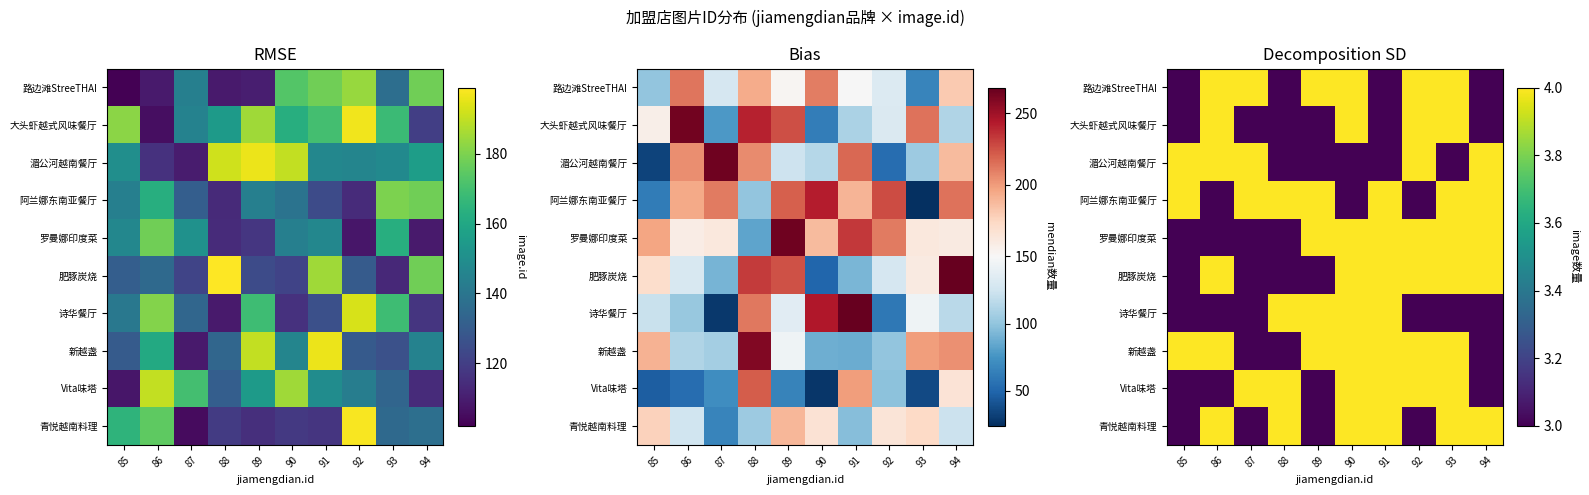

Count the number of categories in the chart.

10